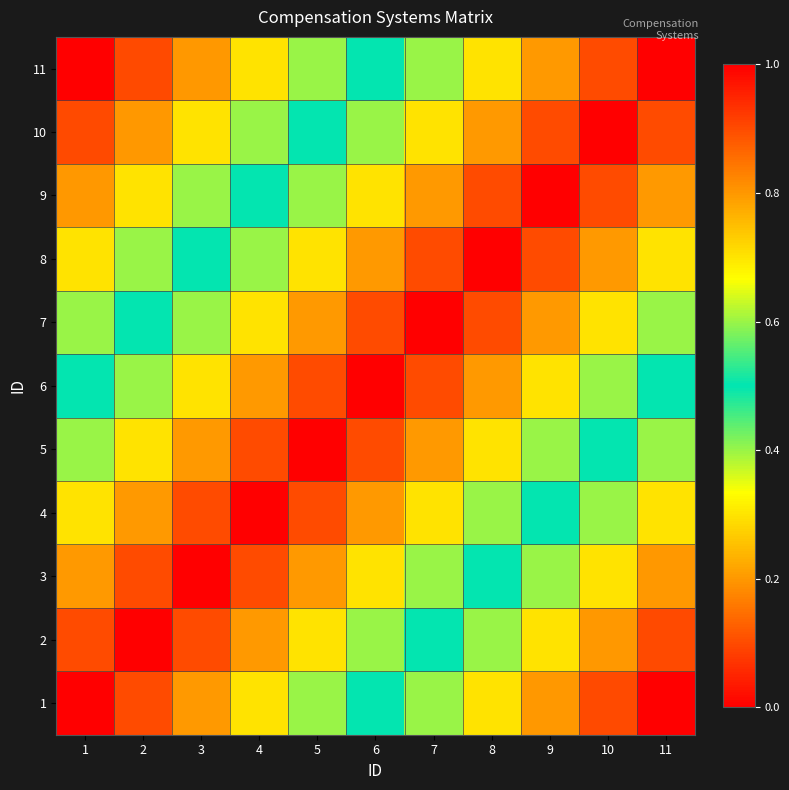

Reading left to right, what are all the values shown in this chart?

1: 1=0.0	2=0.1	3=0.2	4=0.3	5=0.4	6=0.5	7=0.6	8=0.7	9=0.8	10=0.9	11=1.0
2: 1=0.1	2=0.0	3=0.1	4=0.2	5=0.3	6=0.4	7=0.5	8=0.6	9=0.7	10=0.8	11=0.9
3: 1=0.2	2=0.1	3=0.0	4=0.1	5=0.2	6=0.3	7=0.4	8=0.5	9=0.6	10=0.7	11=0.8
4: 1=0.3	2=0.2	3=0.1	4=0.0	5=0.1	6=0.2	7=0.3	8=0.4	9=0.5	10=0.6	11=0.7
5: 1=0.4	2=0.3	3=0.2	4=0.1	5=0.0	6=0.1	7=0.2	8=0.3	9=0.4	10=0.5	11=0.6
6: 1=0.5	2=0.4	3=0.3	4=0.2	5=0.1	6=0.0	7=0.1	8=0.2	9=0.3	10=0.4	11=0.5
7: 1=0.6	2=0.5	3=0.4	4=0.3	5=0.2	6=0.1	7=0.0	8=0.1	9=0.2	10=0.3	11=0.4
8: 1=0.7	2=0.6	3=0.5	4=0.4	5=0.3	6=0.2	7=0.1	8=0.0	9=0.1	10=0.2	11=0.3
9: 1=0.8	2=0.7	3=0.6	4=0.5	5=0.4	6=0.3	7=0.2	8=0.1	9=0.0	10=0.1	11=0.2
10: 1=0.9	2=0.8	3=0.7	4=0.6	5=0.5	6=0.4	7=0.3	8=0.2	9=0.1	10=0.0	11=0.1
11: 1=1.0	2=0.9	3=0.8	4=0.7	5=0.6	6=0.5	7=0.4	8=0.3	9=0.2	10=0.1	11=0.0